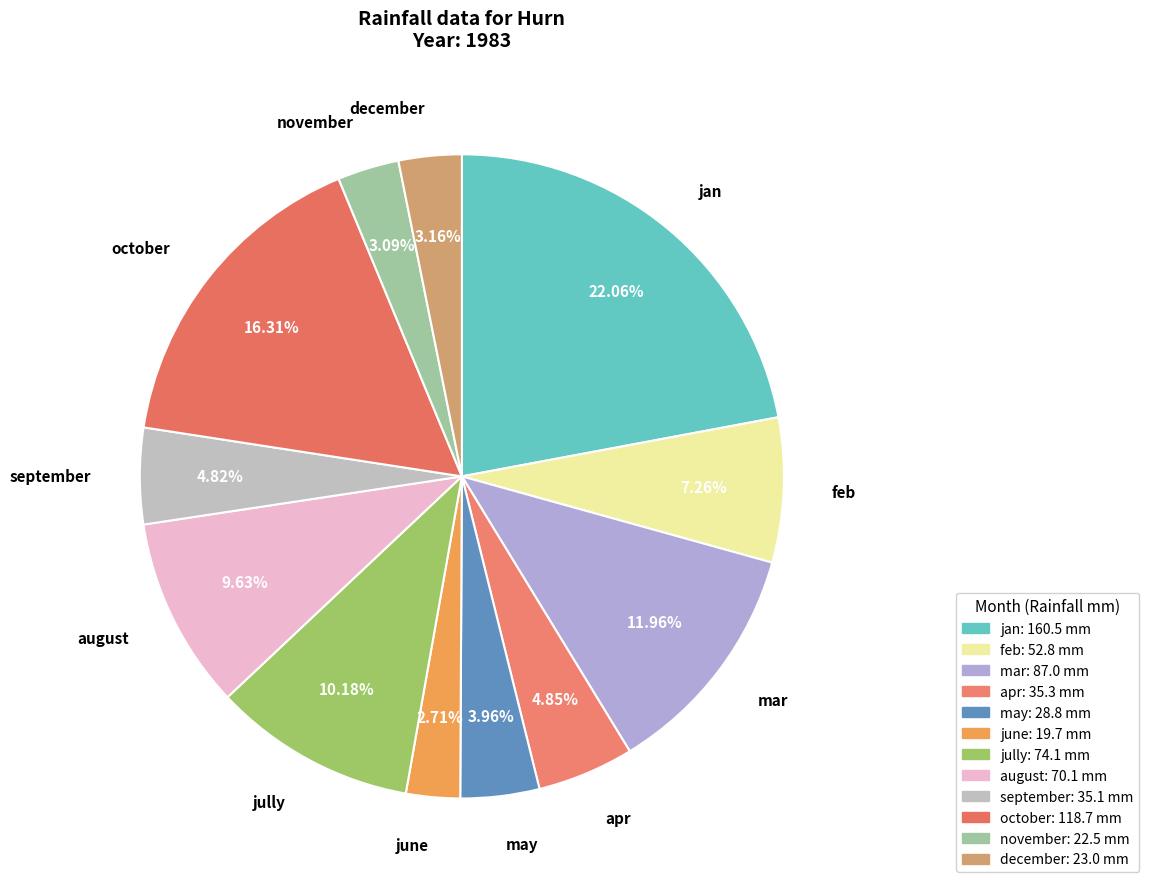

What portion of the pie excludes mar?

88.0%